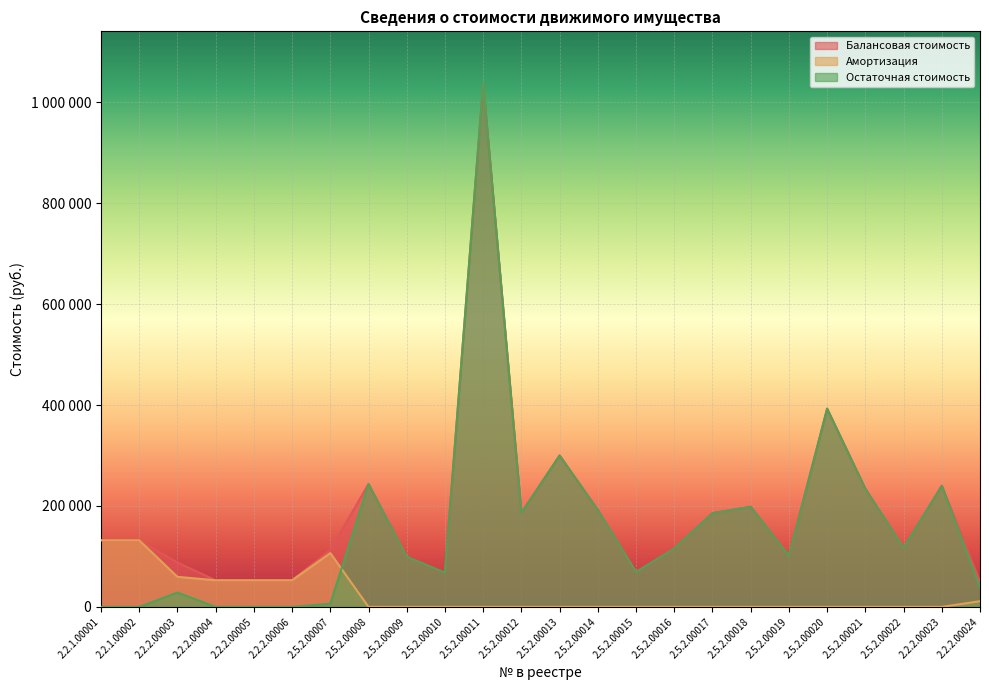

Which series has the widest spread of values?

Остаточная стоимость